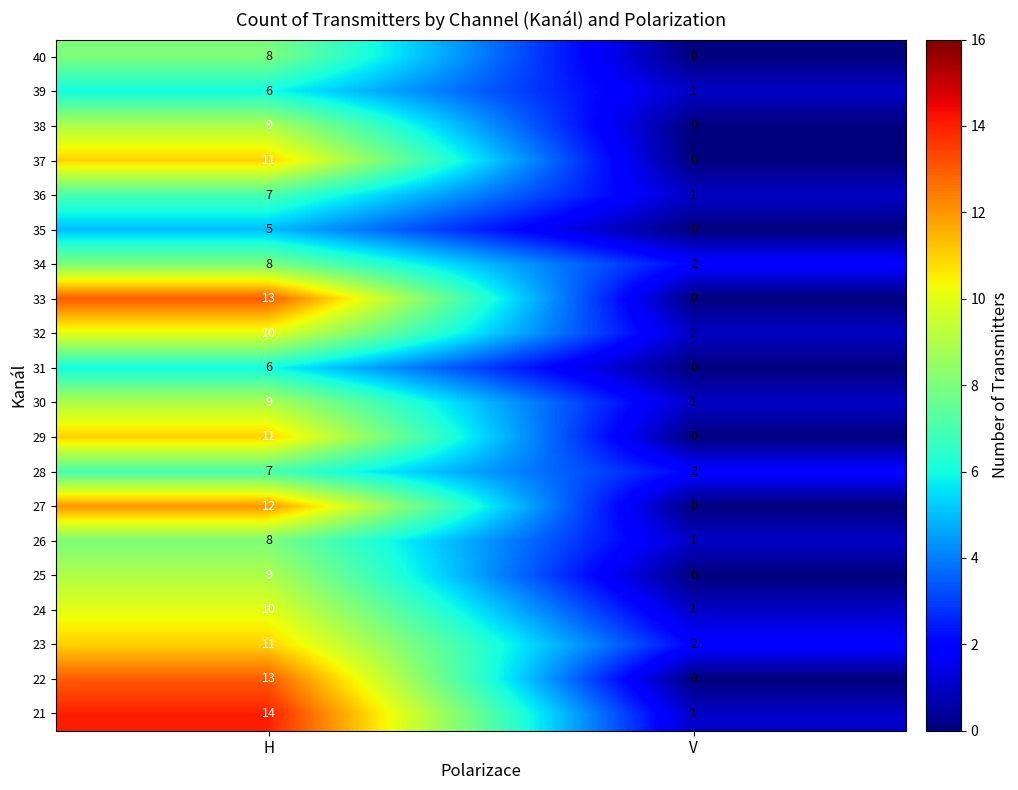

Which label corresponds to the largest value in the chart?

H